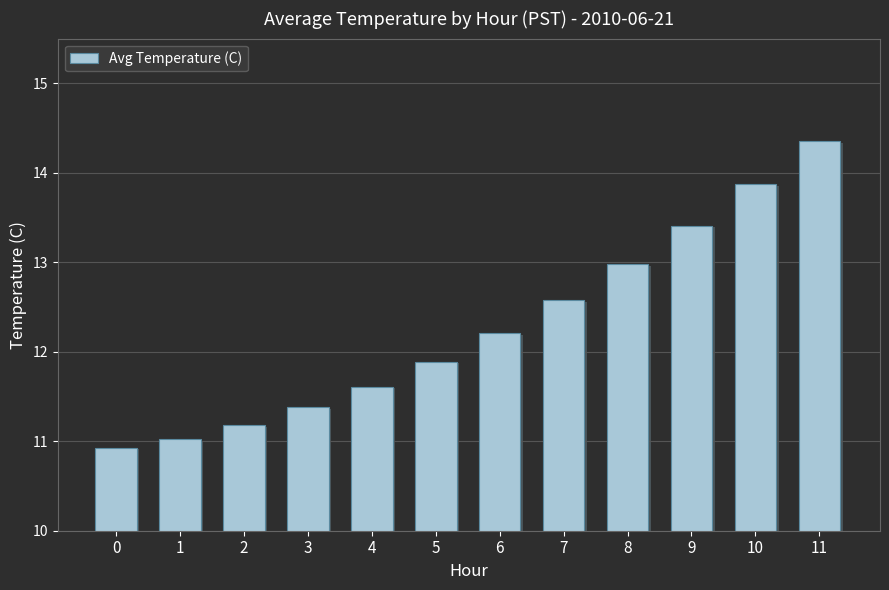

What is the difference between the maximum and second lowest values?

3.3